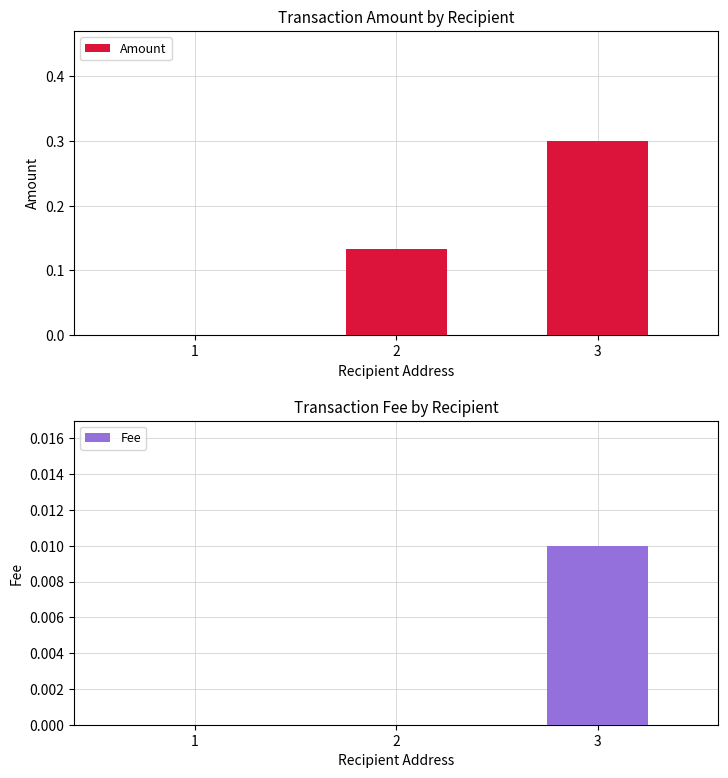

Reading left to right, list all the values displayed in this chart.

Amount: 0.0	0.1	0.3
Fee: 0.0	0.0	0.0